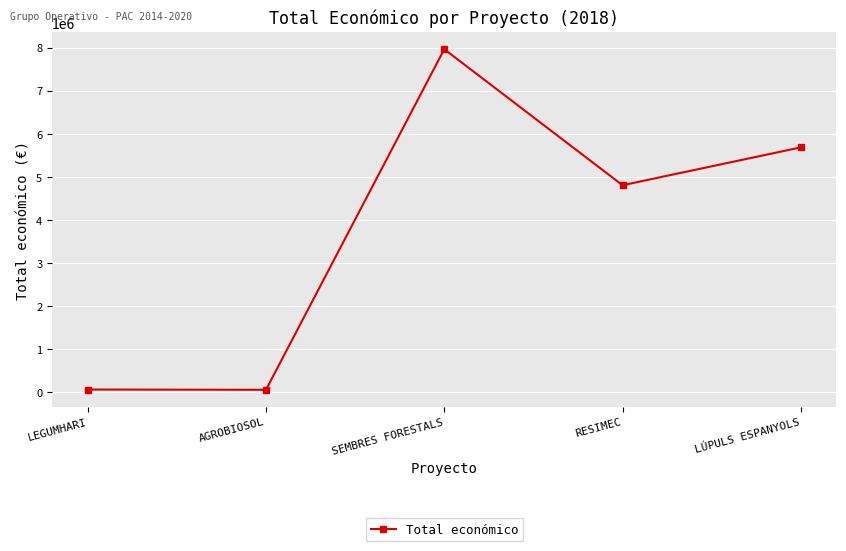

What is the ratio of the value at SEMBRES FORESTALS to the value at RESIMEC?

1.7